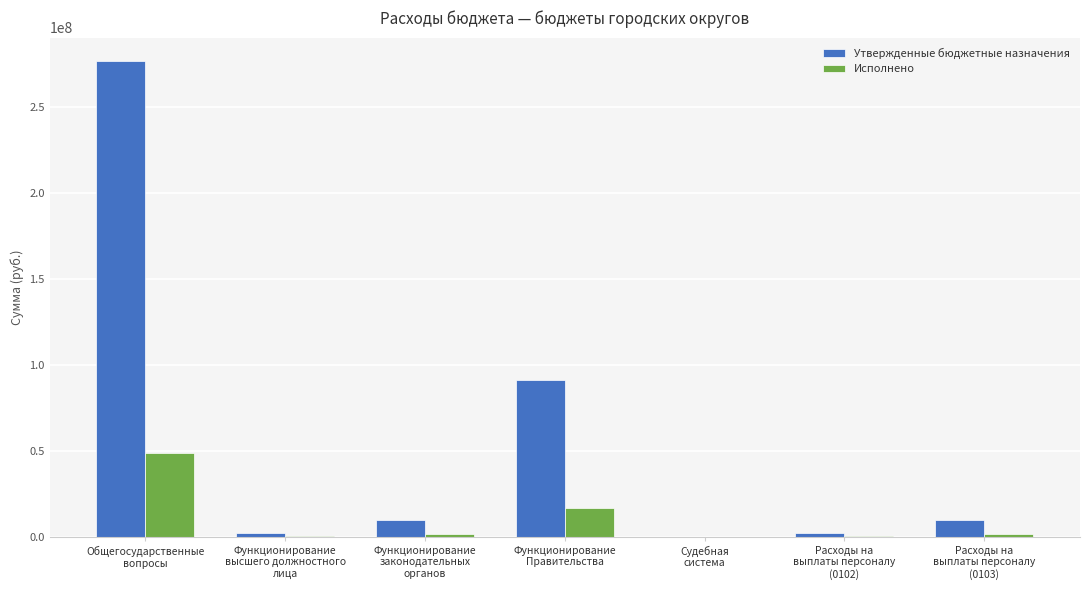

Which series has the largest total across all categories?

Утвержденные бюджетные назначения